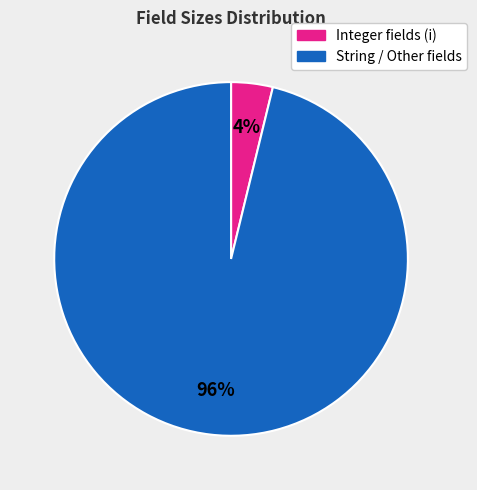

Does any single category account for the majority?

Yes